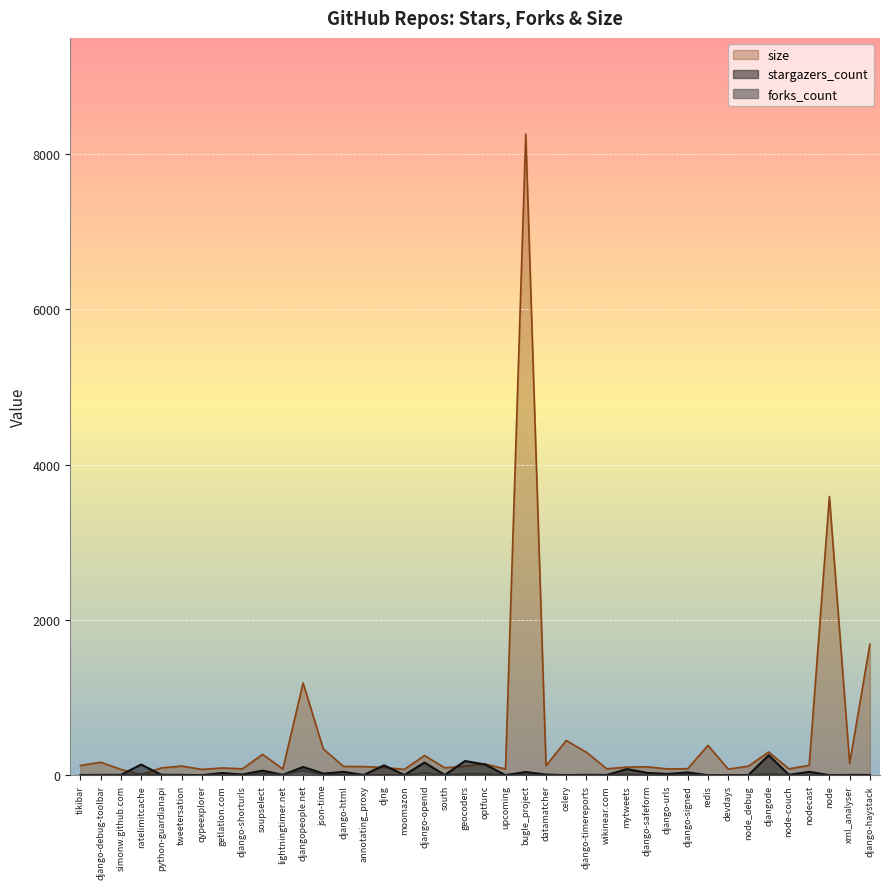

In size, how many points are higher than both neighbors (excluding endpoints)?

13